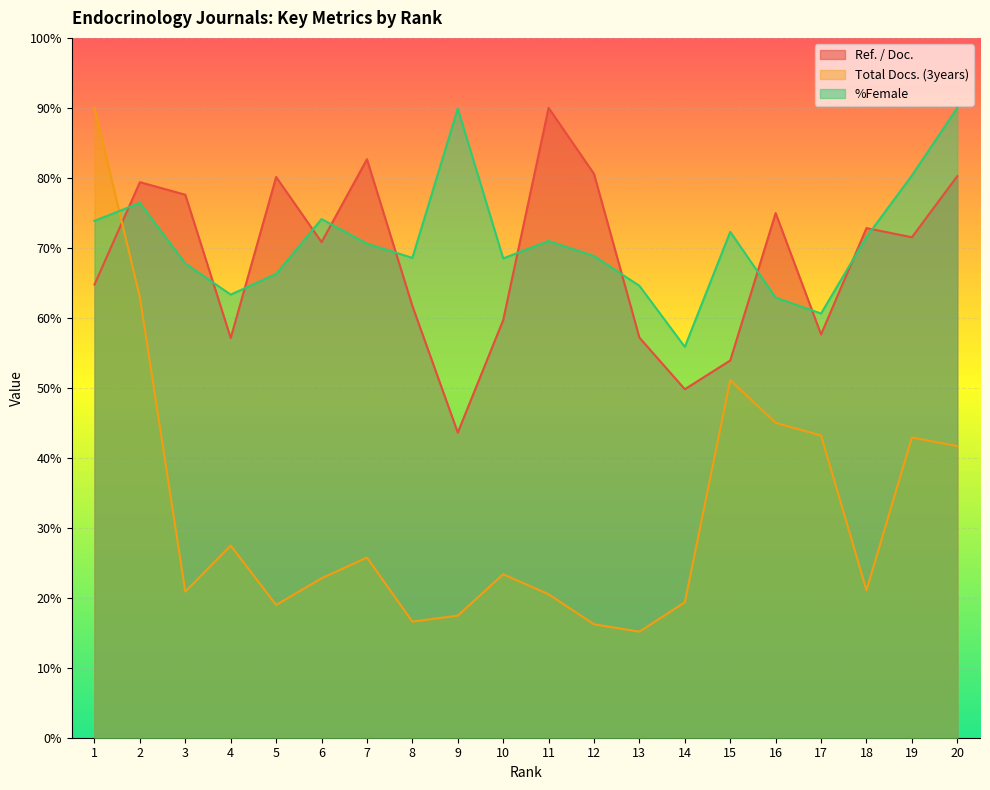

At which label does Ref. / Doc. first exceed 71?

2